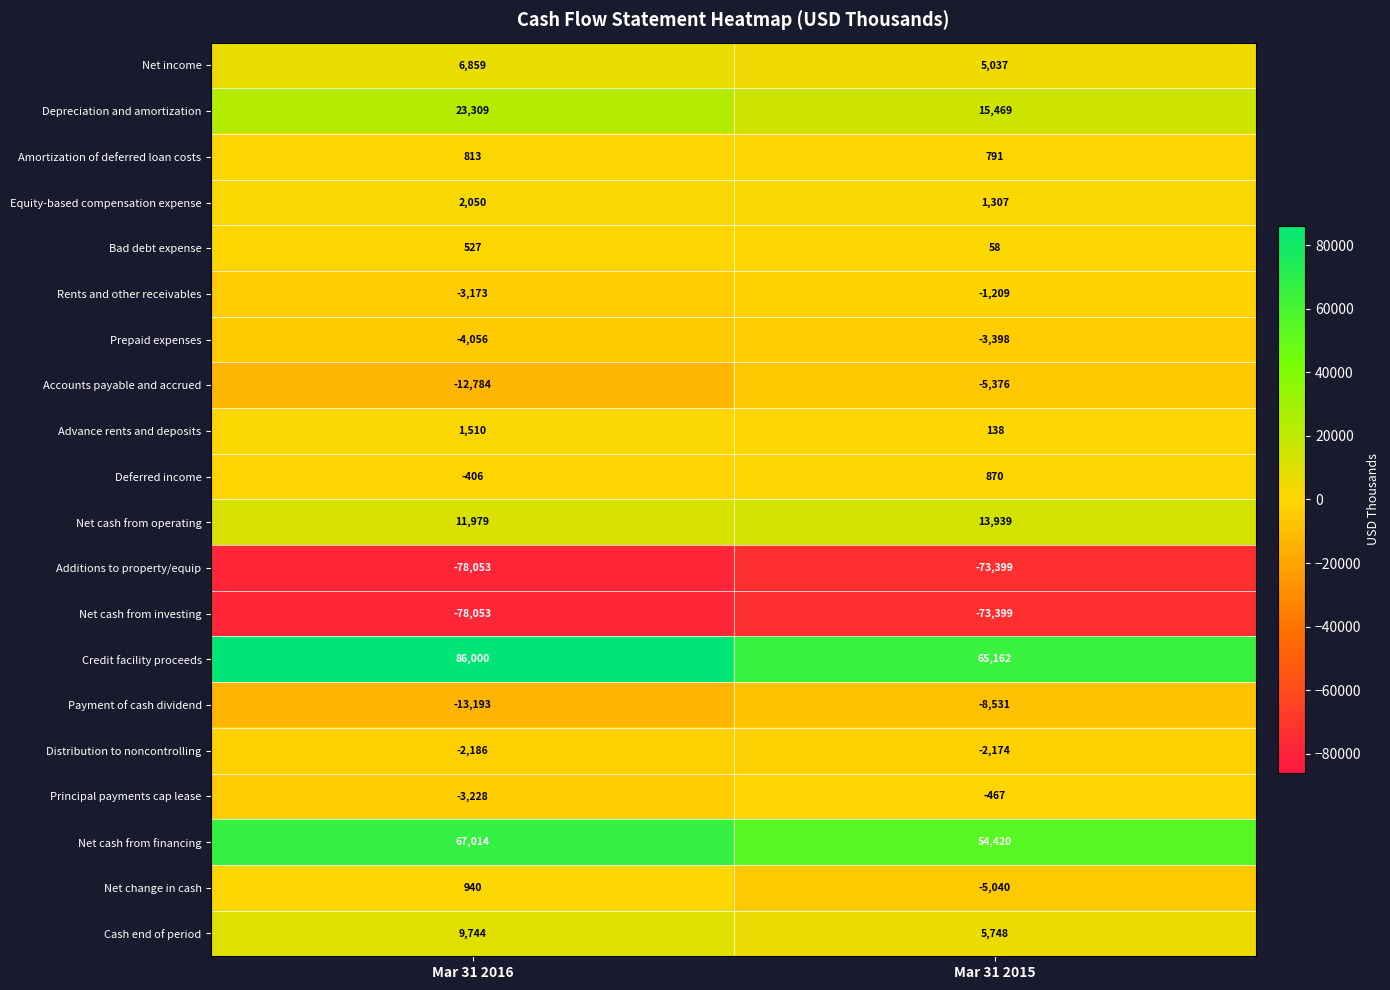

List the labels in order of Equity-based compensation expense value, largest first.

Mar 31 2016, Mar 31 2015